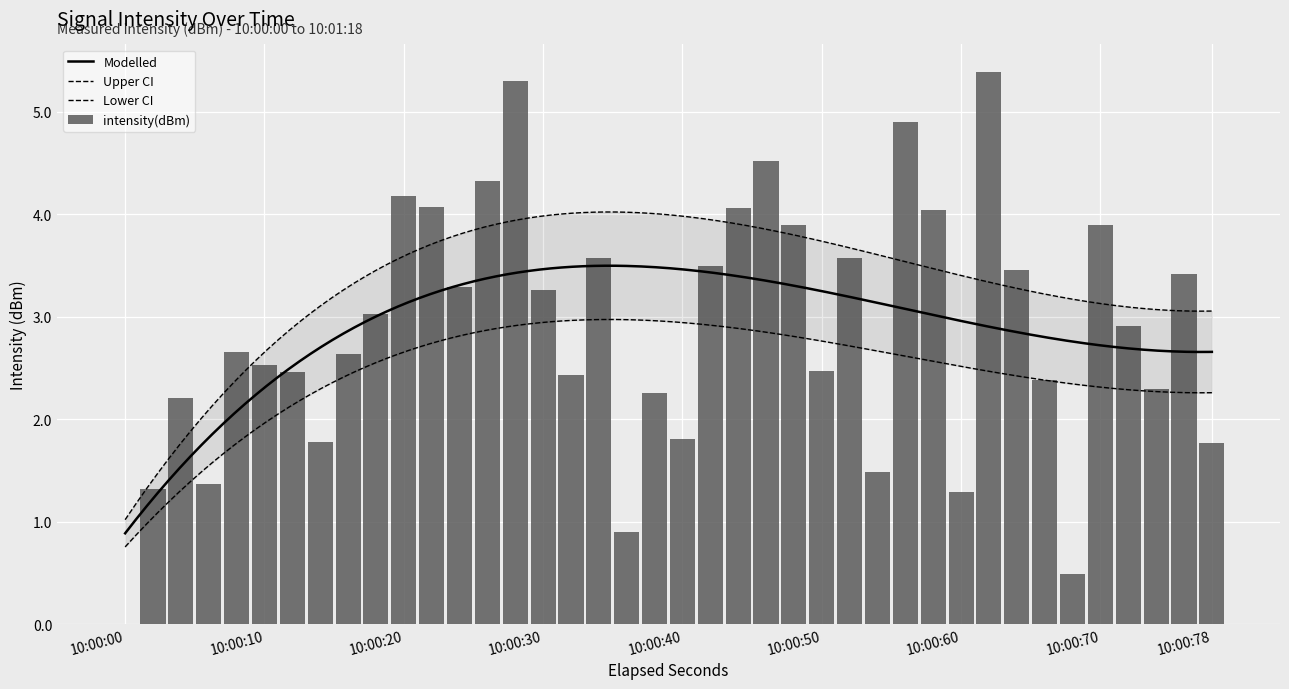

What is the lowest value of the Modelled series?

0.9